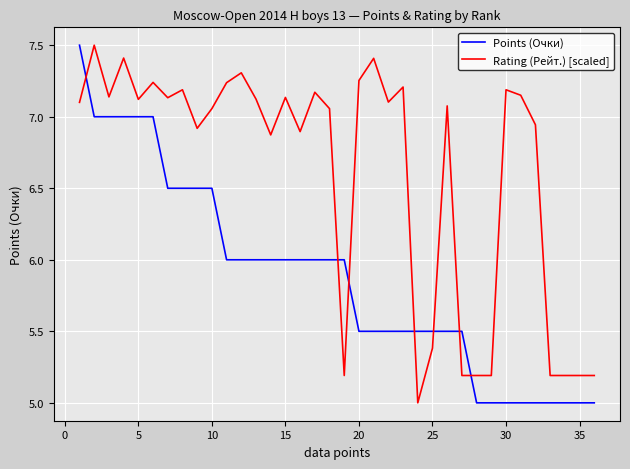

What is the difference between the maximum and minimum values in the Rating (Рейт.) [scaled] series?

2.5